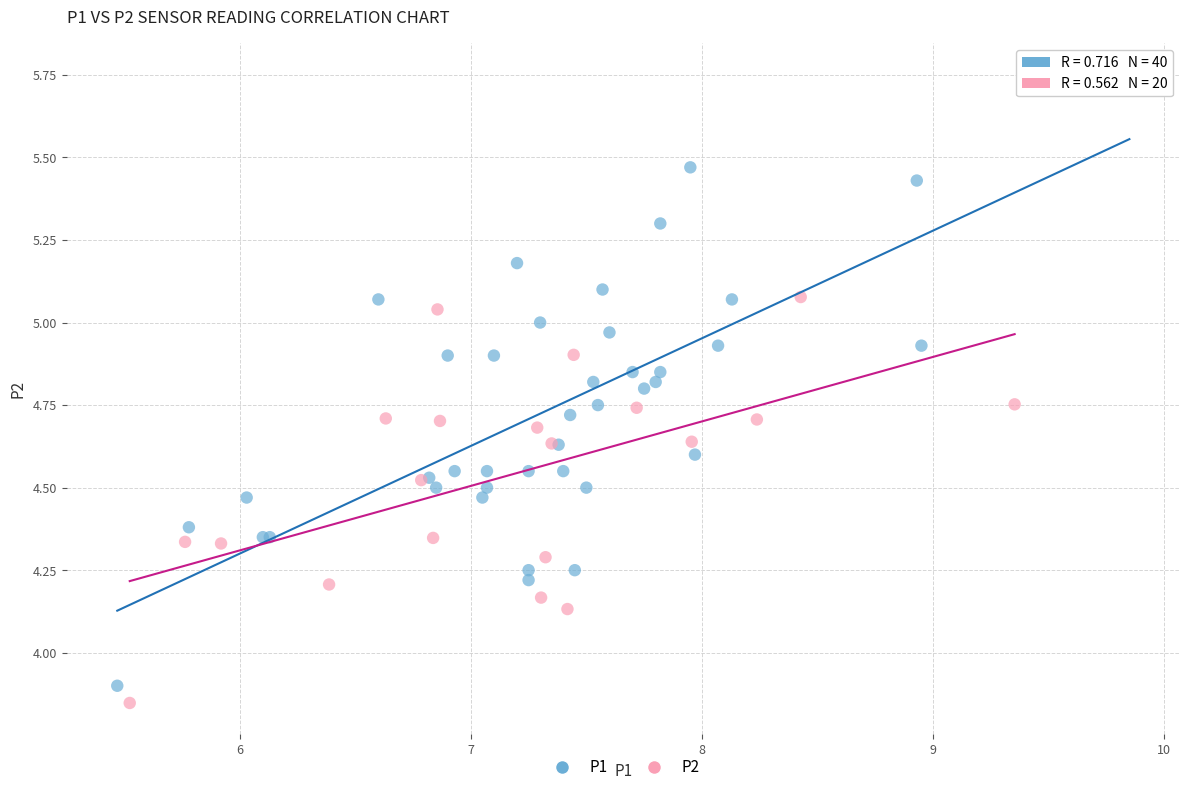

Which series has the largest Y range (max minus min)?

P1